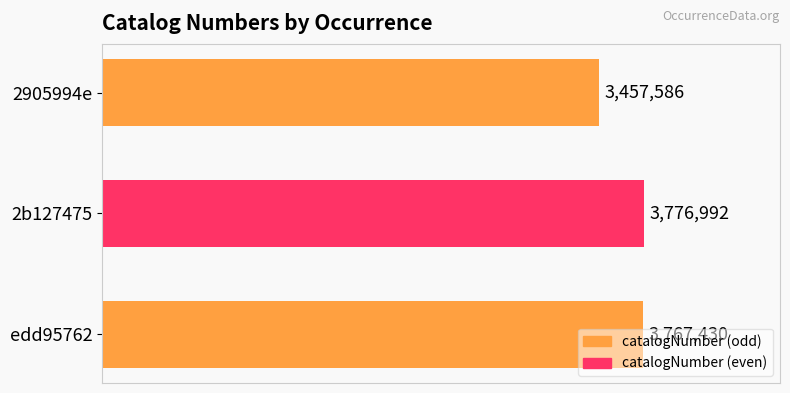

Which category has the lowest value across all series?

2905994e